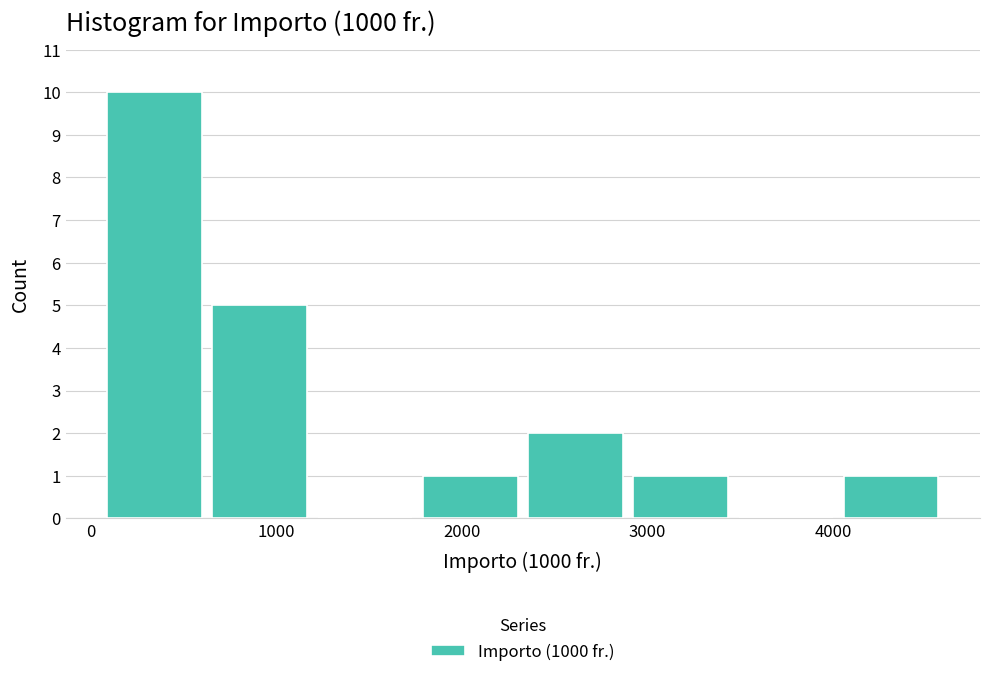

What is the height of the bar covering 1800 to 2400 on the x-axis? Neither the bar edges nor the heights are printed on the chart, so give them approximately, as read against the axes.

1